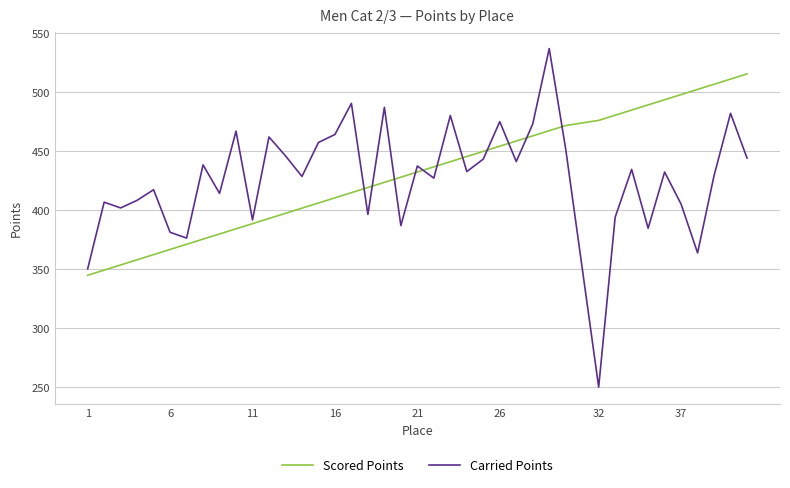

Which series has the widest spread of values?

Carried Points